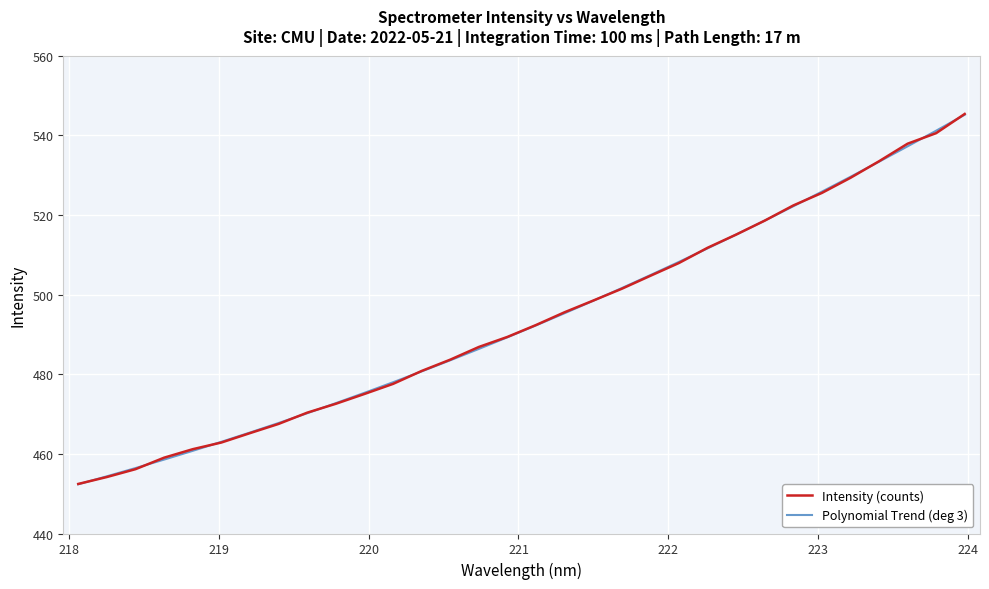

What is the smallest value displayed?

452.4